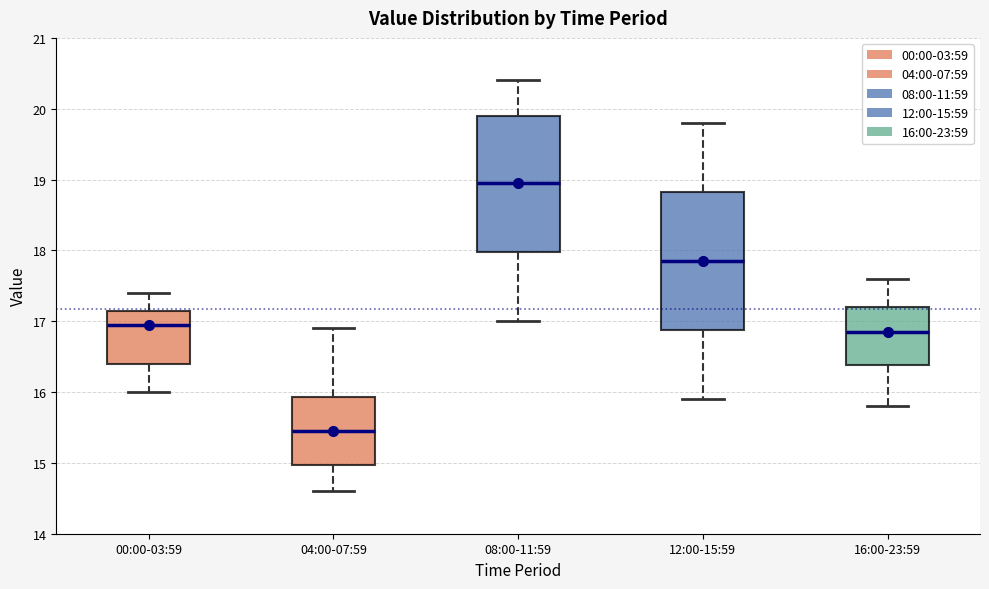

Reading left to right, read every box against the y-axis: the position of its median line, the range the box covers, and the ends of its whiskers. The values are not printed on the chart, so give them approximately, as read against the axis.

00:00-03:59: median 17.0, box 16.4 to 17.2, whiskers 16.0 to 17.4
04:00-07:59: median 15.5, box 15.0 to 15.9, whiskers 14.6 to 16.9
08:00-11:59: median 19.0, box 18.0 to 19.9, whiskers 17.0 to 20.4
12:00-15:59: median 17.9, box 16.9 to 18.8, whiskers 15.9 to 19.8
16:00-23:59: median 16.9, box 16.4 to 17.2, whiskers 15.8 to 17.6